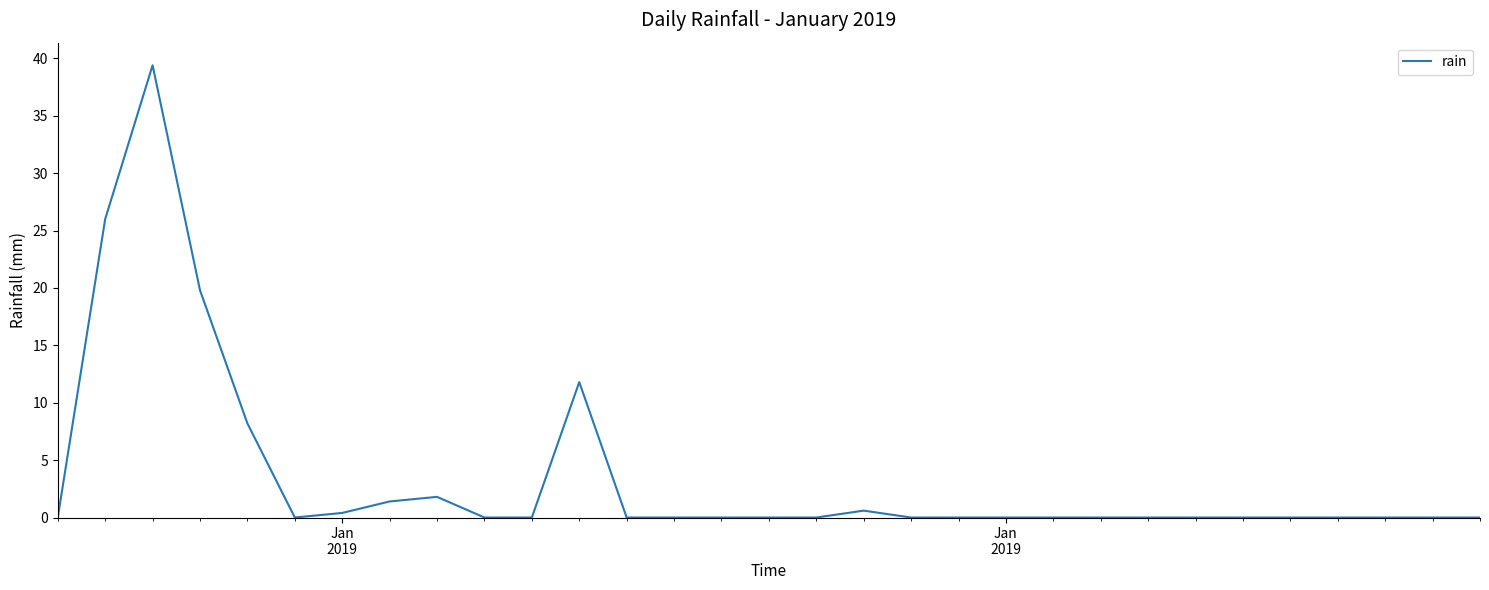

What is the greatest value displayed?

39.4